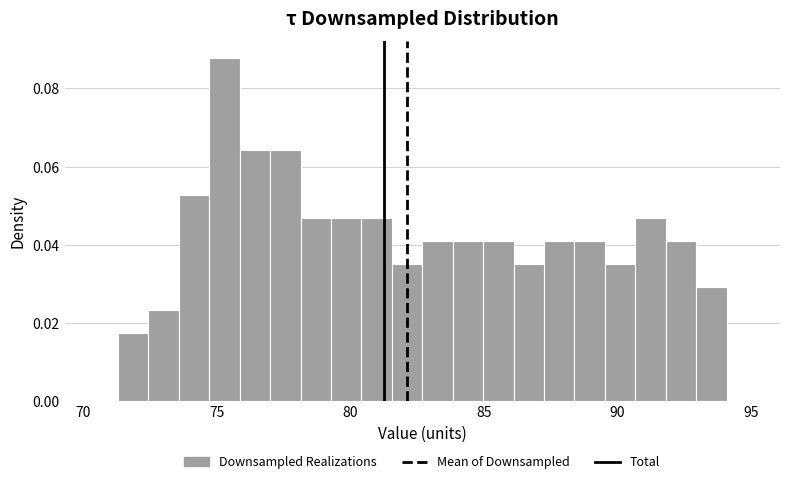

Around what value on the x-axis is the tallest bar? Give the approximate position of its centre, as read against the axis.

75.5